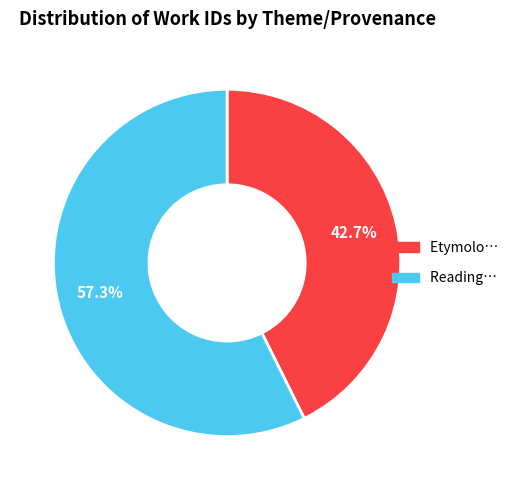

Is there a majority slice in this chart?

Yes